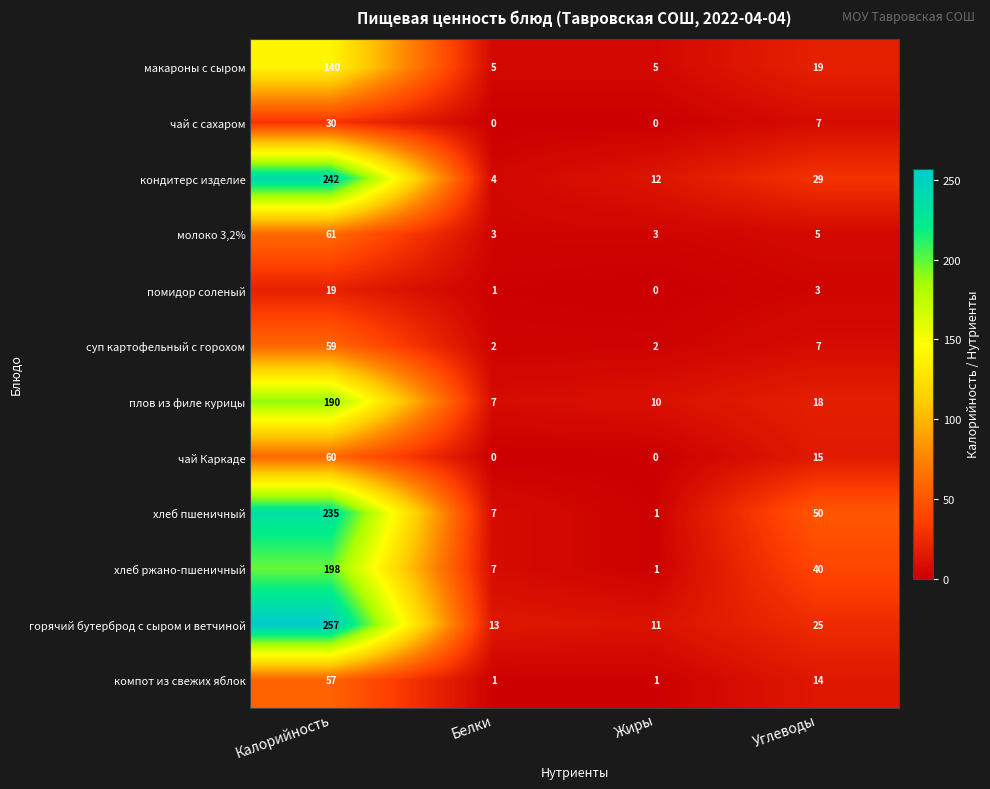

At which label is хлеб пшеничный closest to 118?

Углеводы